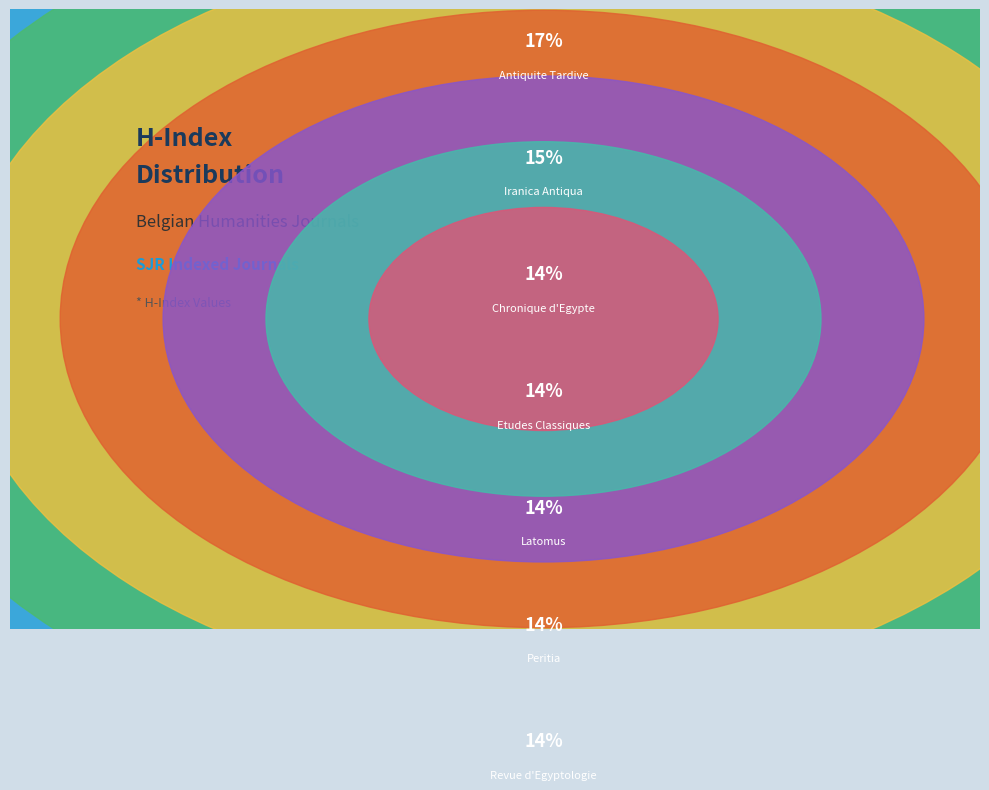

What percentage is NOT represented by Etudes Classiques?

86.3%